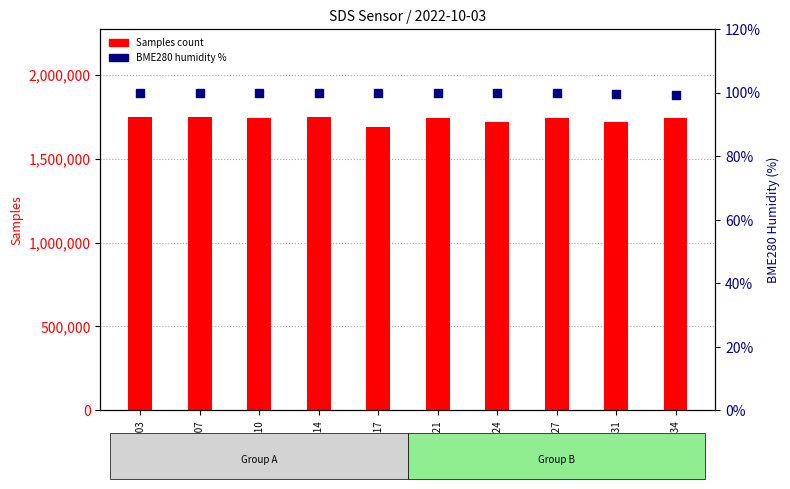

Is the value of BME280 Humidity at 00:14 greater than the value of Samples at 00:14?

No